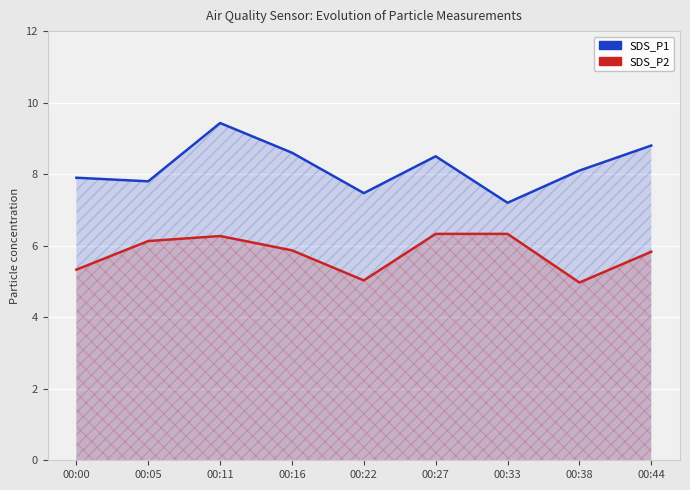

Reading right to left, transcribe all the data shown in this chart.

SDS_P1: 00:44=8.8	00:38=8.1	00:33=7.2	00:27=8.5	00:22=7.5	00:16=8.6	00:11=9.4	00:05=7.8	00:00=7.9
SDS_P2: 00:44=5.8	00:38=5.0	00:33=6.3	00:27=6.3	00:22=5.0	00:16=5.9	00:11=6.3	00:05=6.1	00:00=5.3